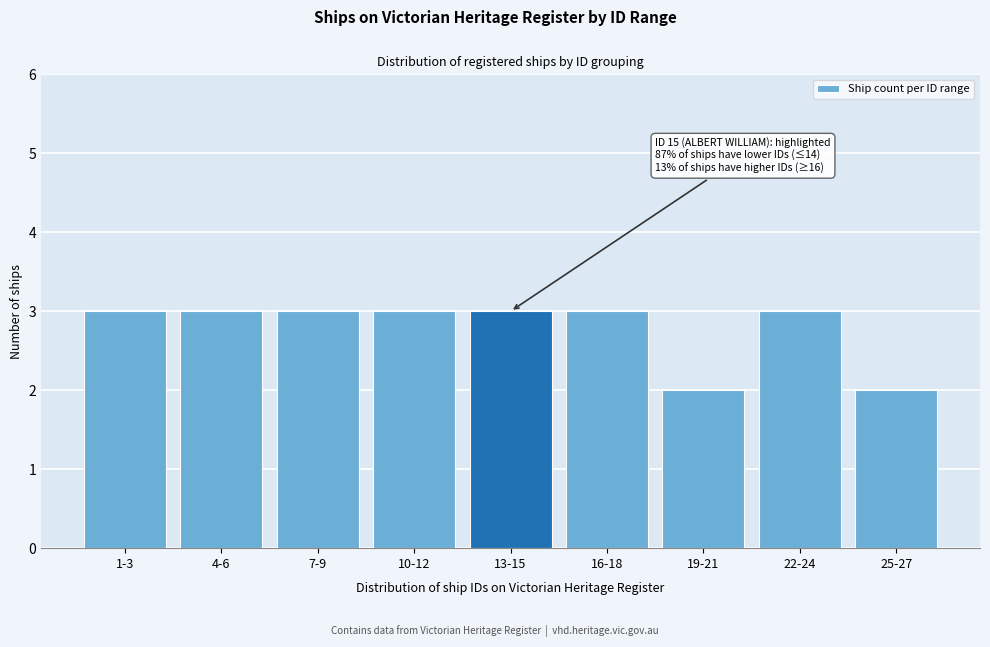

Reading right to left, list all the values displayed in this chart.

25-27=2	22-24=3	19-21=2	16-18=3	13-15=3	10-12=3	7-9=3	4-6=3	1-3=3